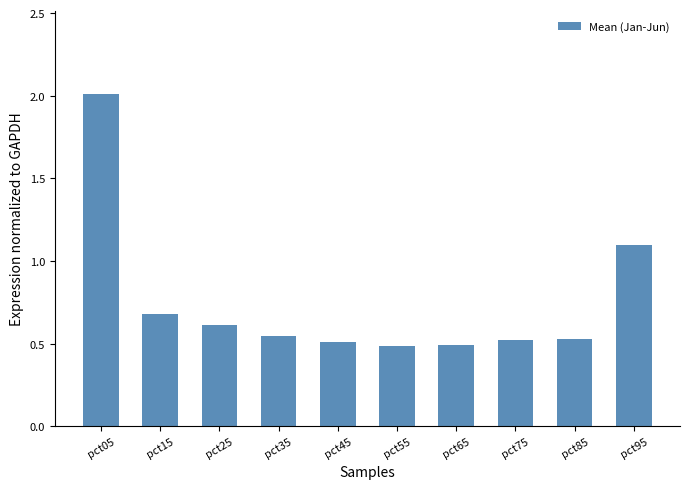

Read the value at pct05.

2.0